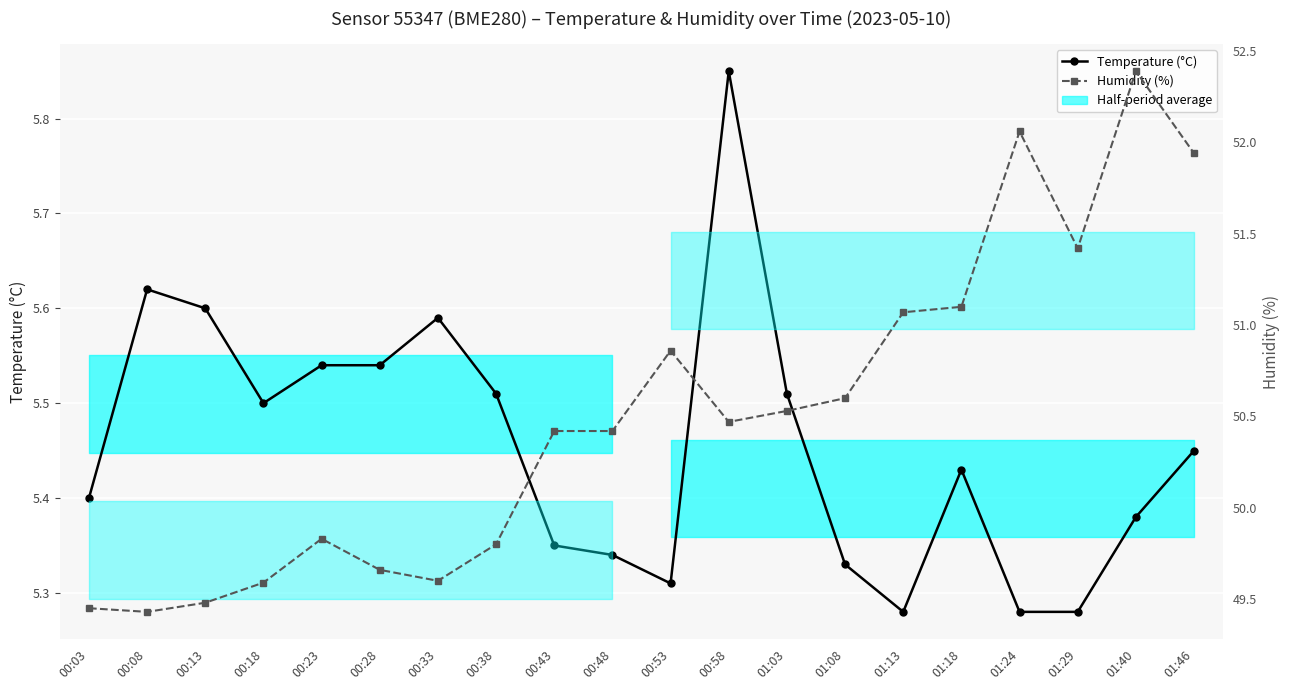

What is the difference between the Humidity (%) values at 00:43 and 00:33?

0.8